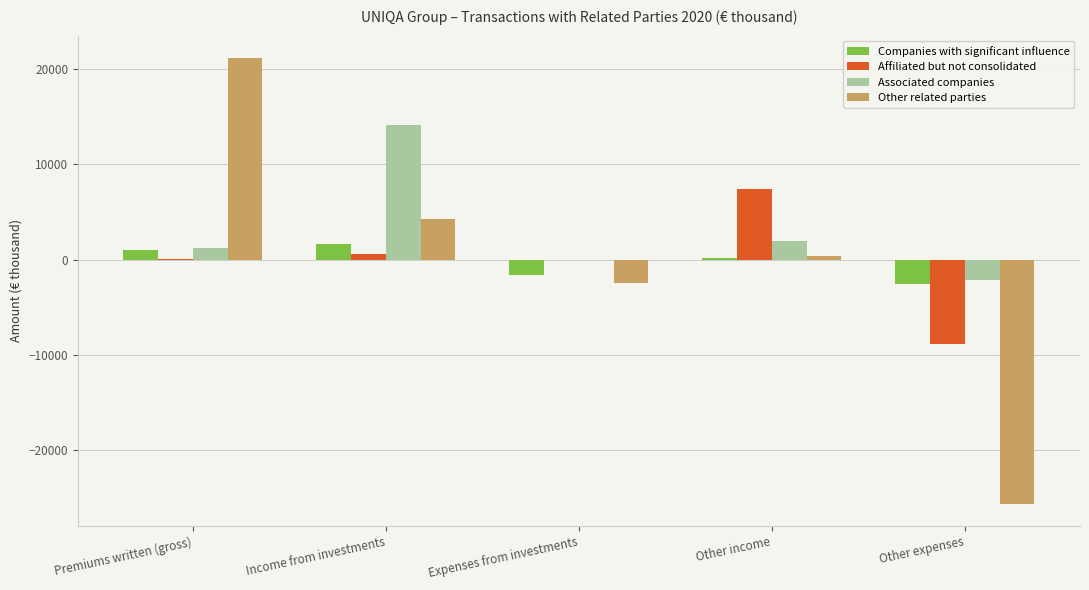

What is the highest value of the Companies with significant influence series?

1695